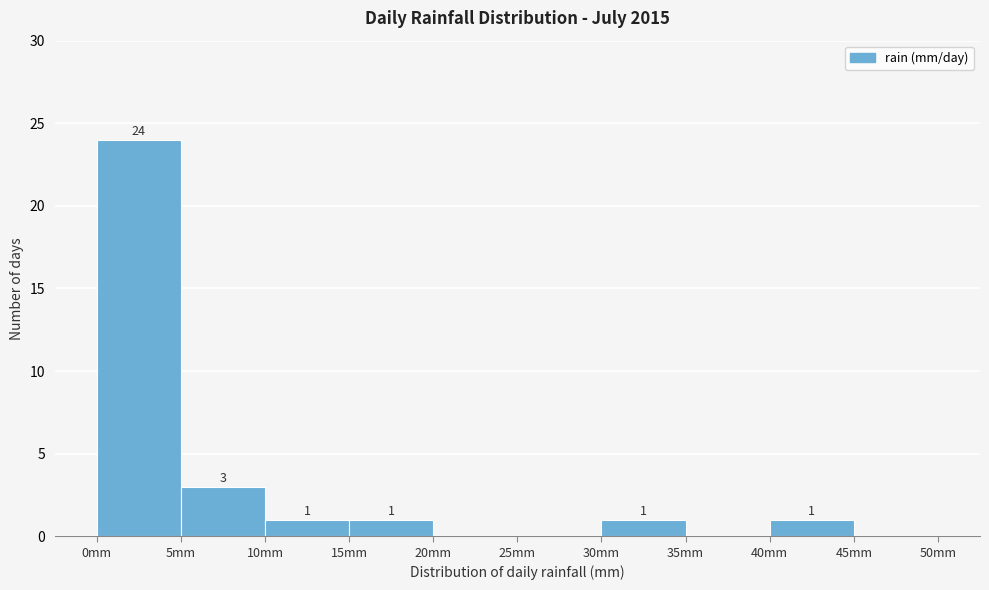

Which range on the x-axis has the tallest bar?

0 to 5